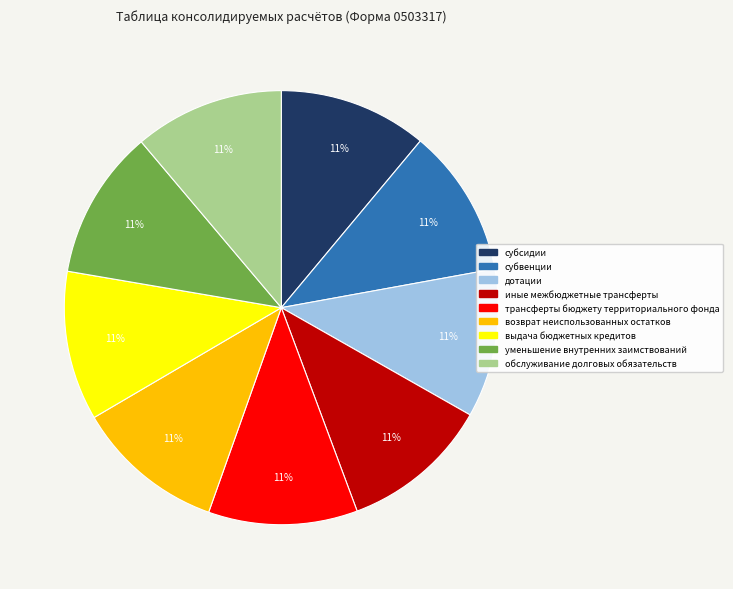

Combined, do возврат неиспользованных остатков and обслуживание долговых обязательств account for over 50%?

No